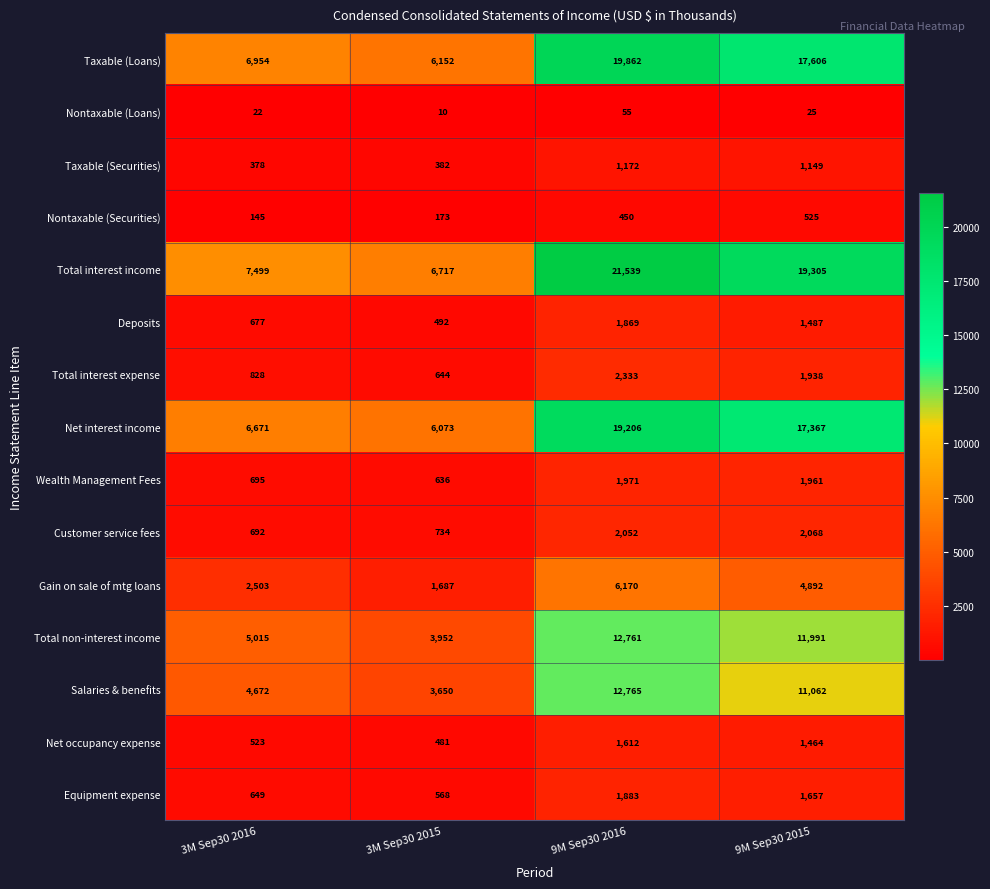

Which series has the widest spread of values?

Total interest income